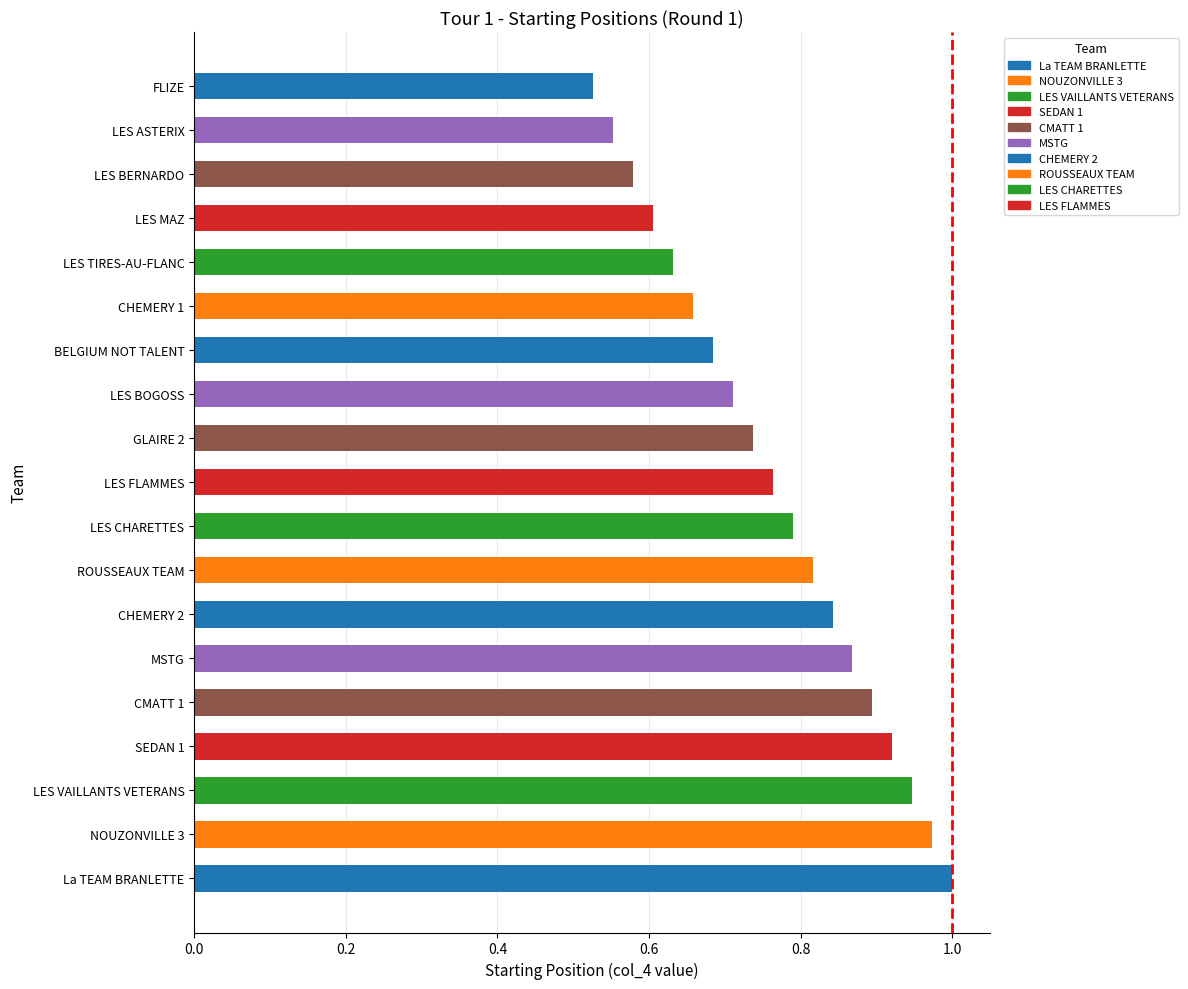

What is the greatest value displayed?

1.0